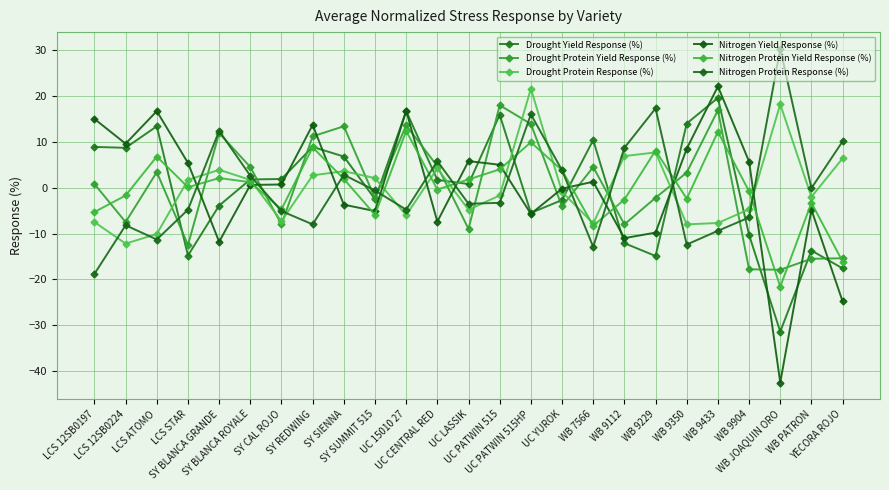

What is the total value across all series at SY REDWING?

37.3